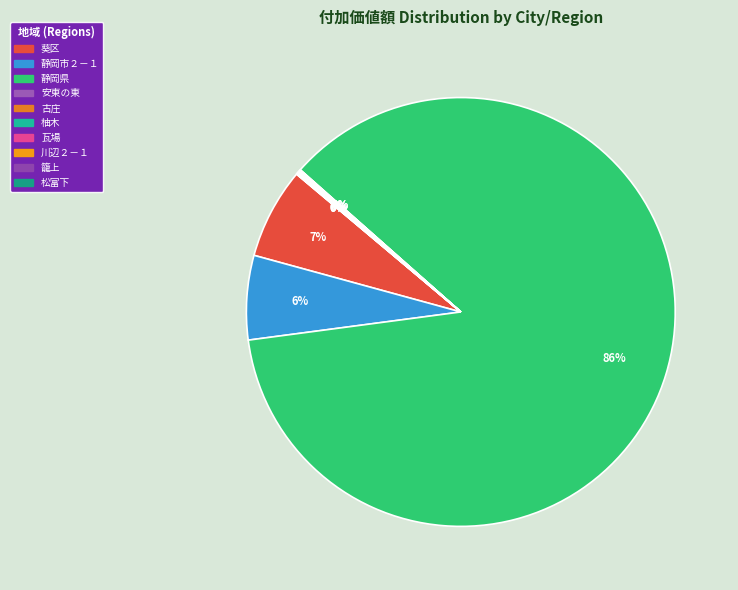

To the nearest percent, what is the difference between the largest and smallest slice percentages?

86%